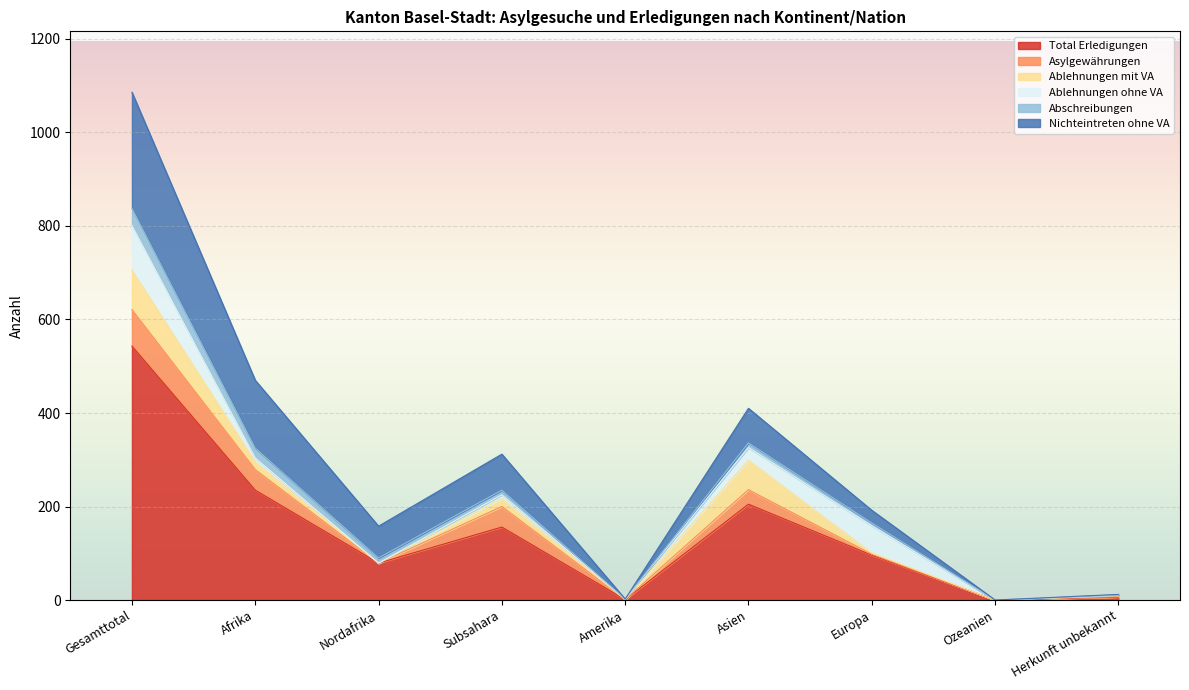

How many series are shown in this chart?

6